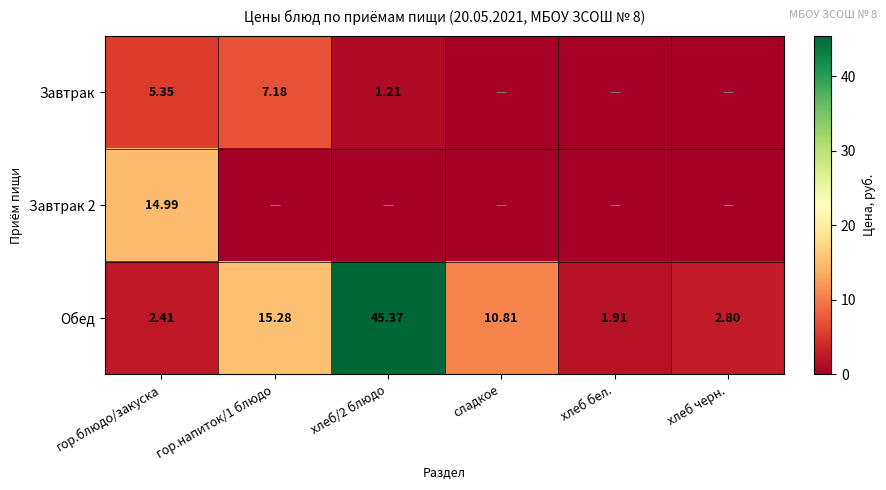

Is the value of Завтрак at хлеб/2 блюдо greater than the value of Обед at хлеб черн.?

No